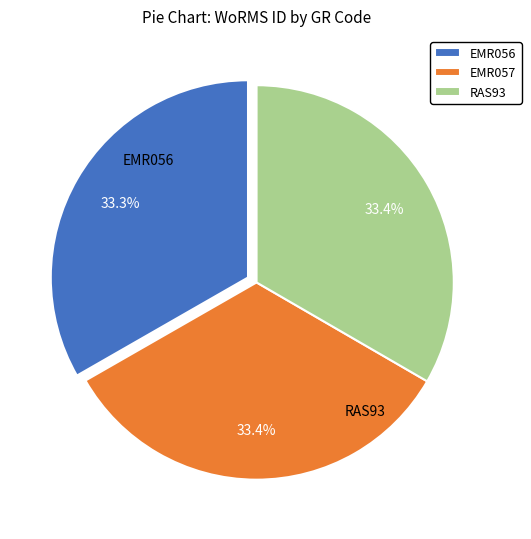

What percentage is the RAS93 slice, to the nearest percent?

33%